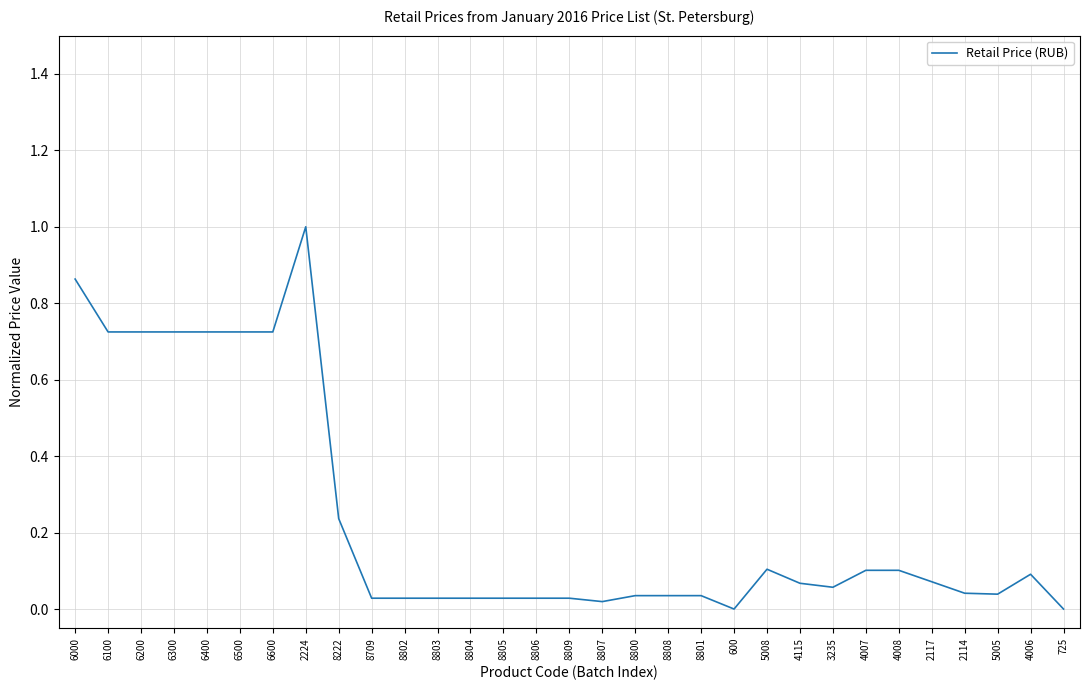

At which category does the chart reach its peak across all series?

2224